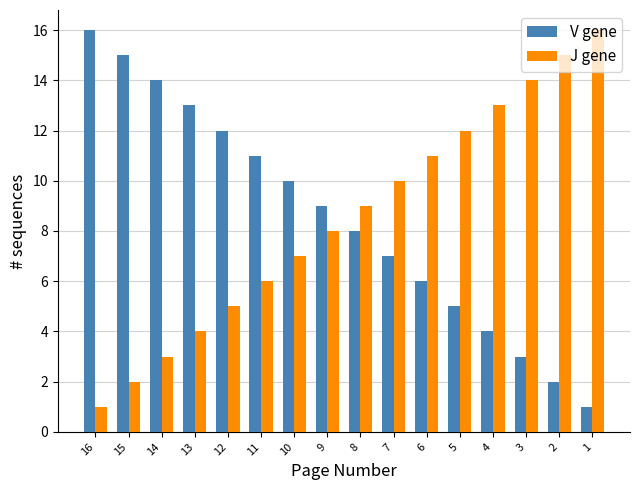

Reading left to right, transcribe all the data shown in this chart.

V gene: 16=16	15=15	14=14	13=13	12=12	11=11	10=10	9=9	8=8	7=7	6=6	5=5	4=4	3=3	2=2	1=1
J gene: 16=1	15=2	14=3	13=4	12=5	11=6	10=7	9=8	8=9	7=10	6=11	5=12	4=13	3=14	2=15	1=16